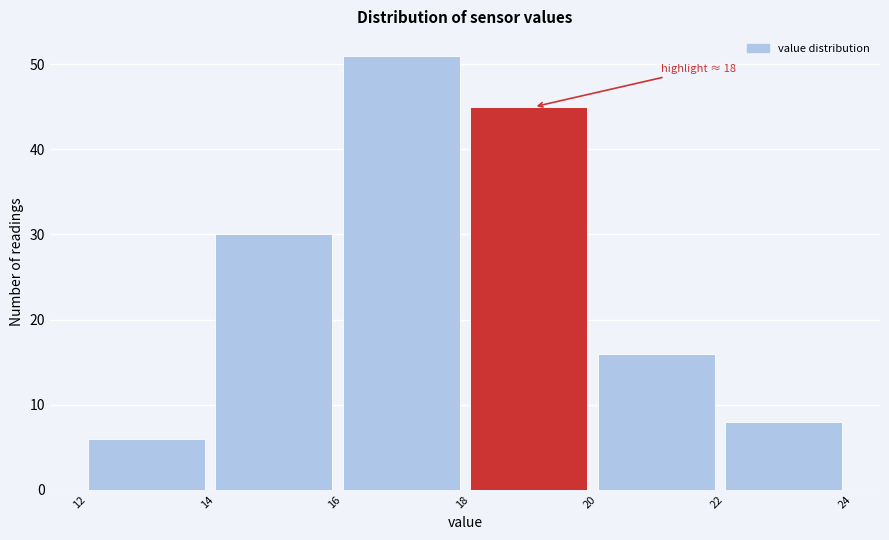

Which range on the x-axis has the tallest bar?

16 to 18